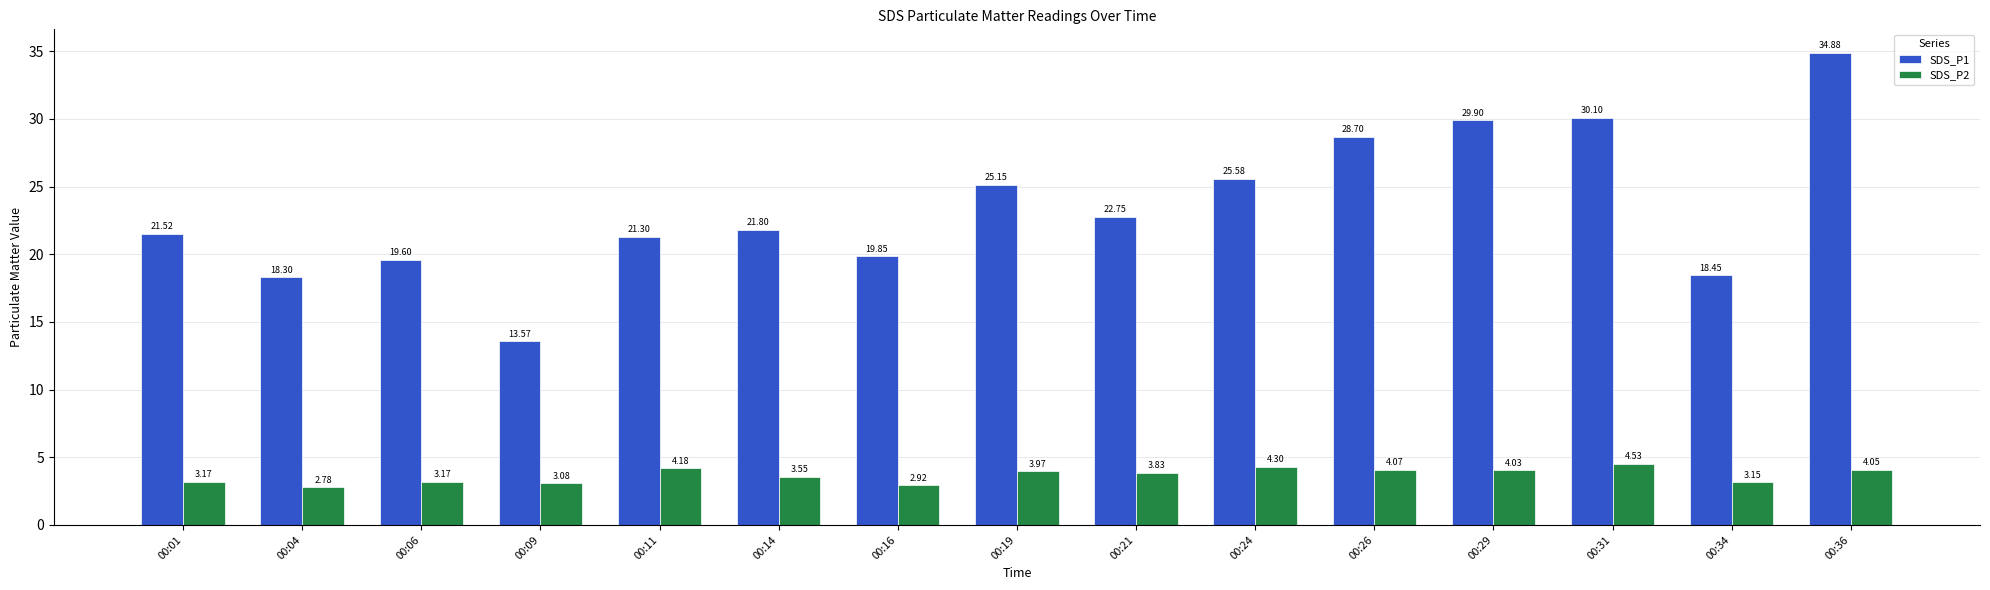

What is the sum of all SDS_P2 values?

54.8